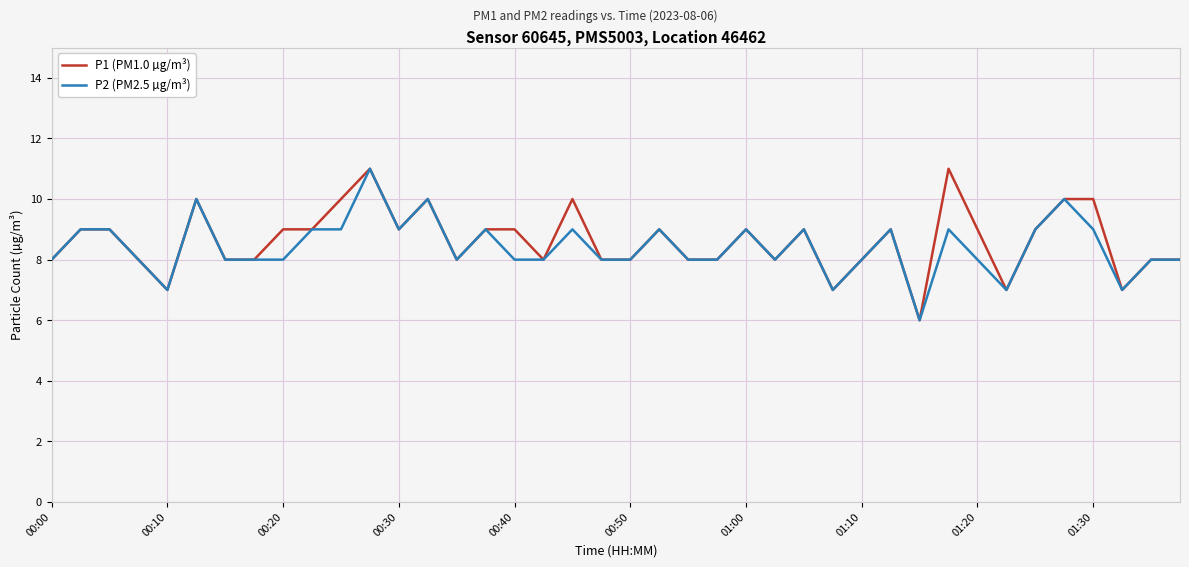

Reading right to left, extract all data points from this chart.

P1 (PM1.0 µg/m³): 8	8	7	10	10	9	7	9	11	6	9	8	7	9	8	9	8	8	9	8	8	10	8	9	9	8	10	9	11	10	9	9	8	8	10	7	8	9	9	8
P2 (PM2.5 µg/m³): 8	8	7	9	10	9	7	8	9	6	9	8	7	9	8	9	8	8	9	8	8	9	8	8	9	8	10	9	11	9	9	8	8	8	10	7	8	9	9	8